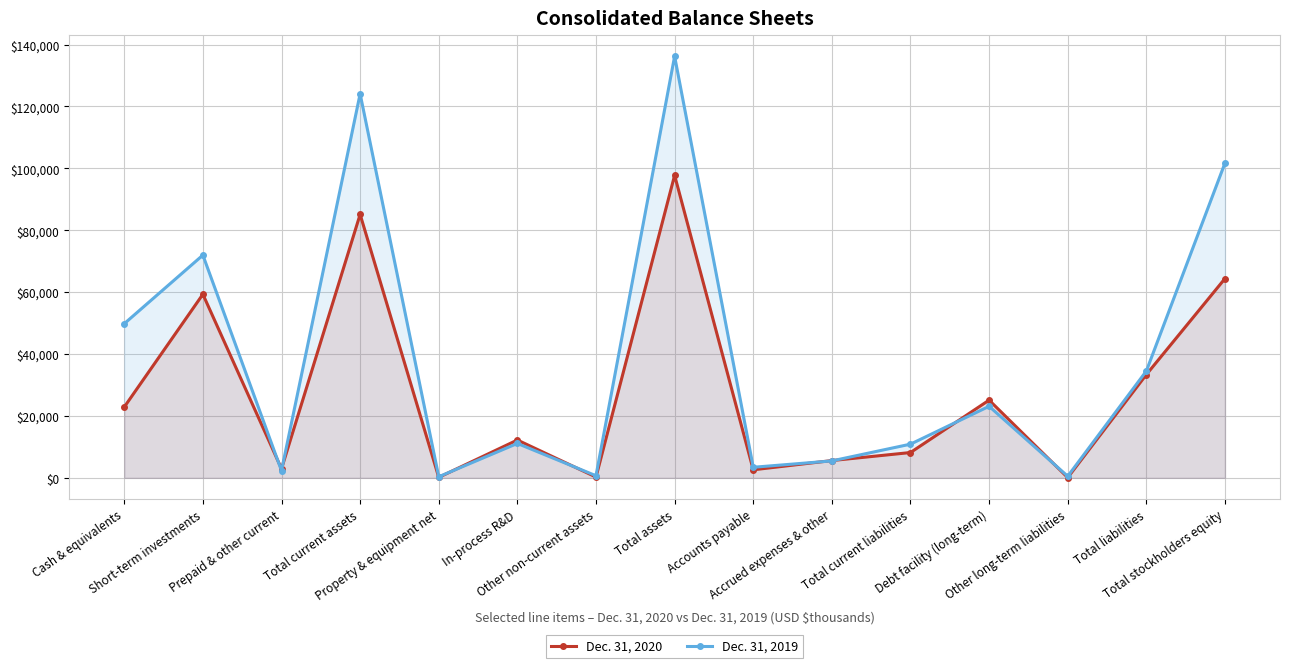

Is it true that Dec. 31, 2019 equals 5471 at Accrued expenses & other?

True